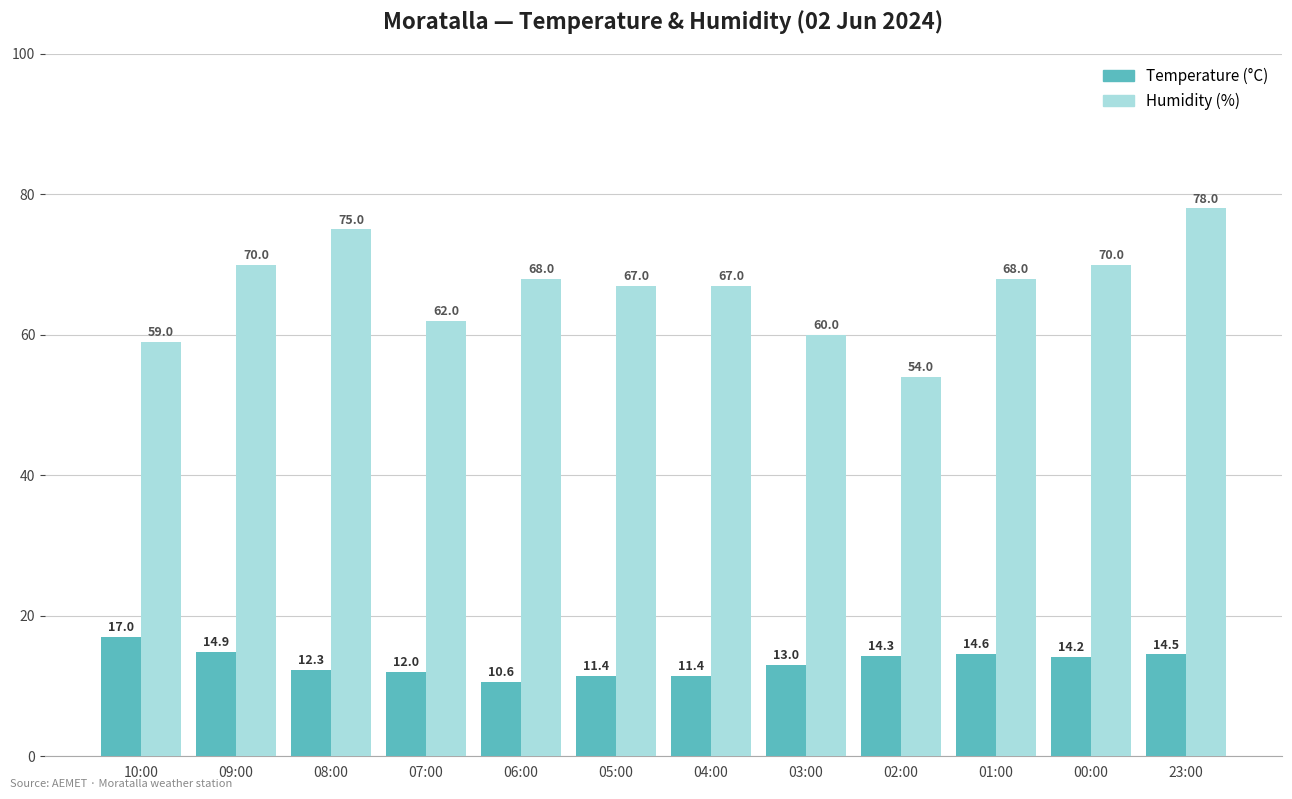

List the series in order of their overall mean, highest first.

Humidity (%), Temperature (°C)